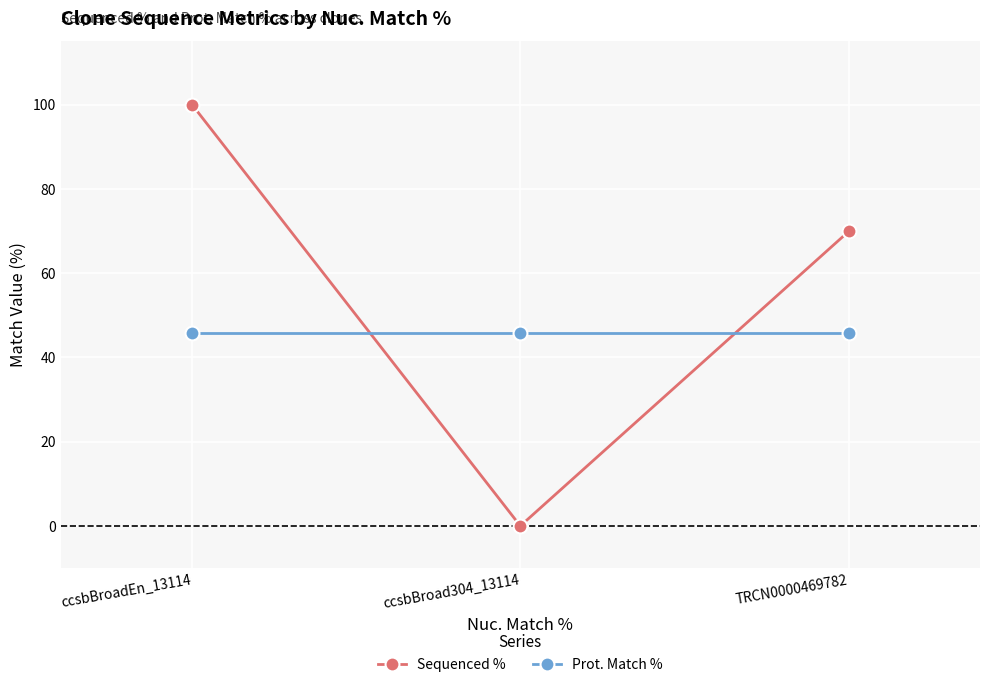

What are all the series names shown in the legend?

Sequenced %, Prot. Match %